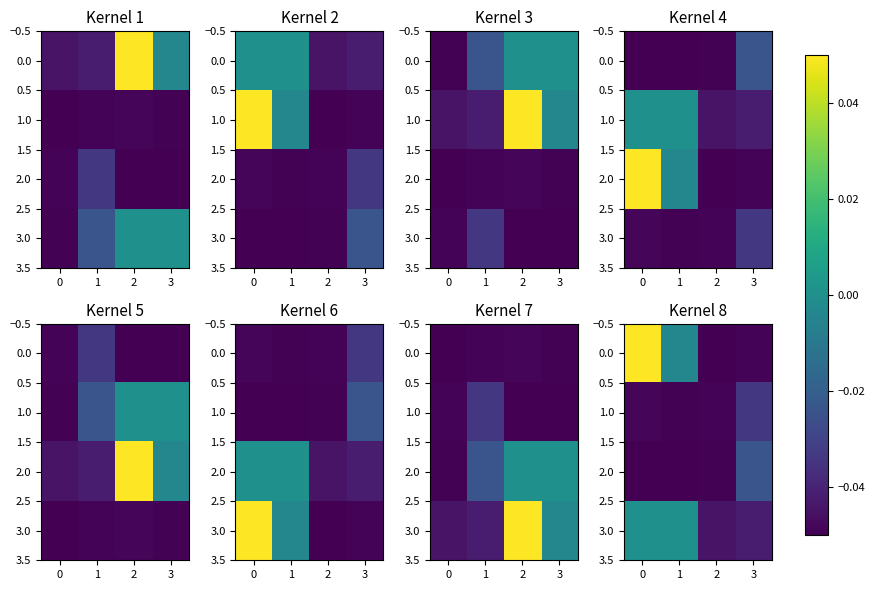

Rank the series at 3 from highest to lowest value.

2.0, 1.0, 3.0, 0.0